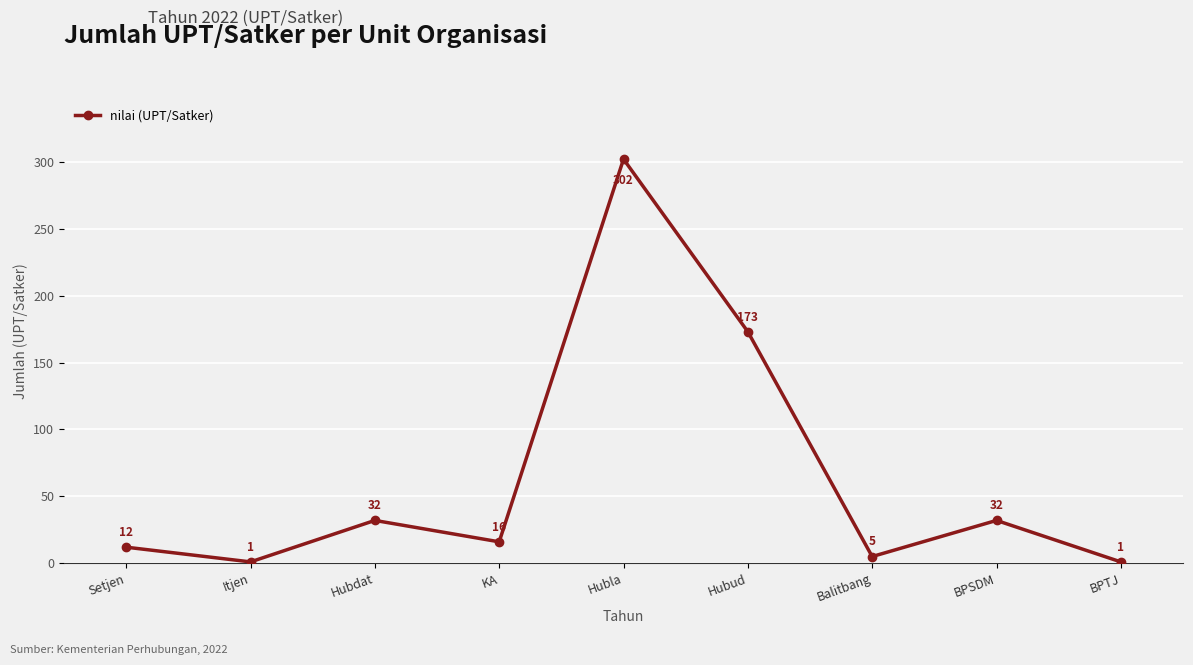

What is the change in value from KA to Balitbang?

-11